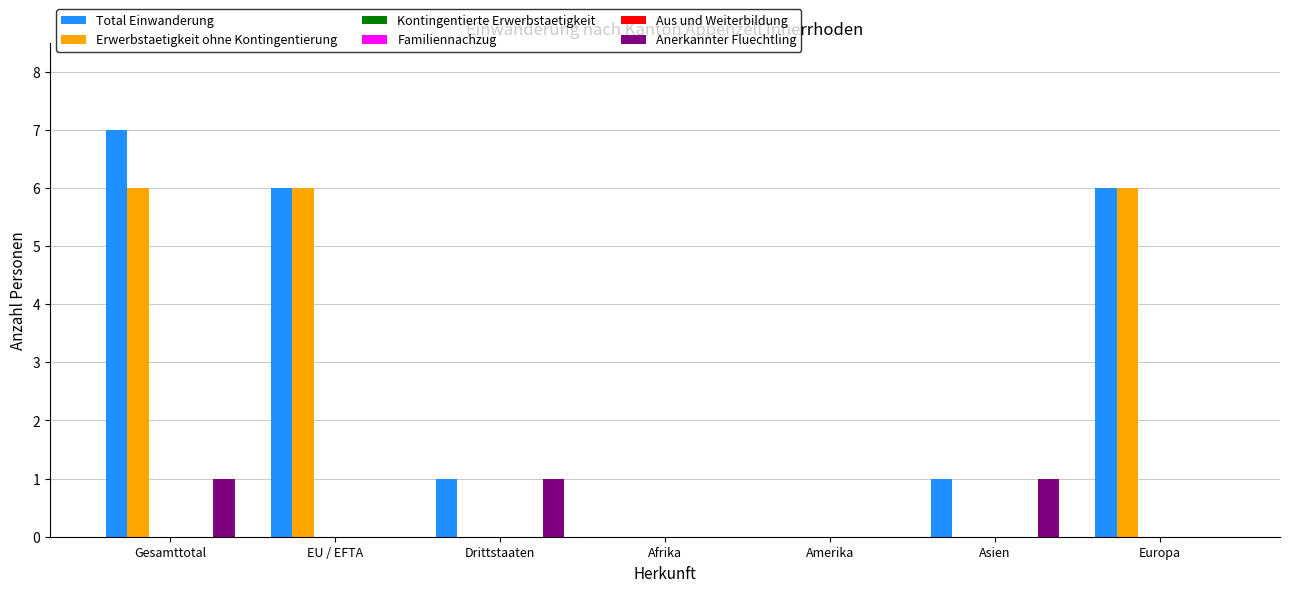

What is the label of the 3rd bar from the left?

Drittstaaten